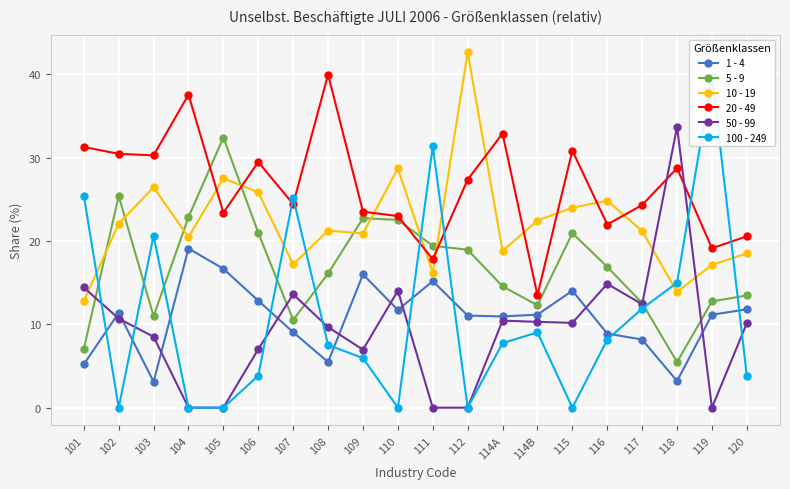

In 1 - 4, how many points are lower than both neighbors (excluding endpoints)?

5